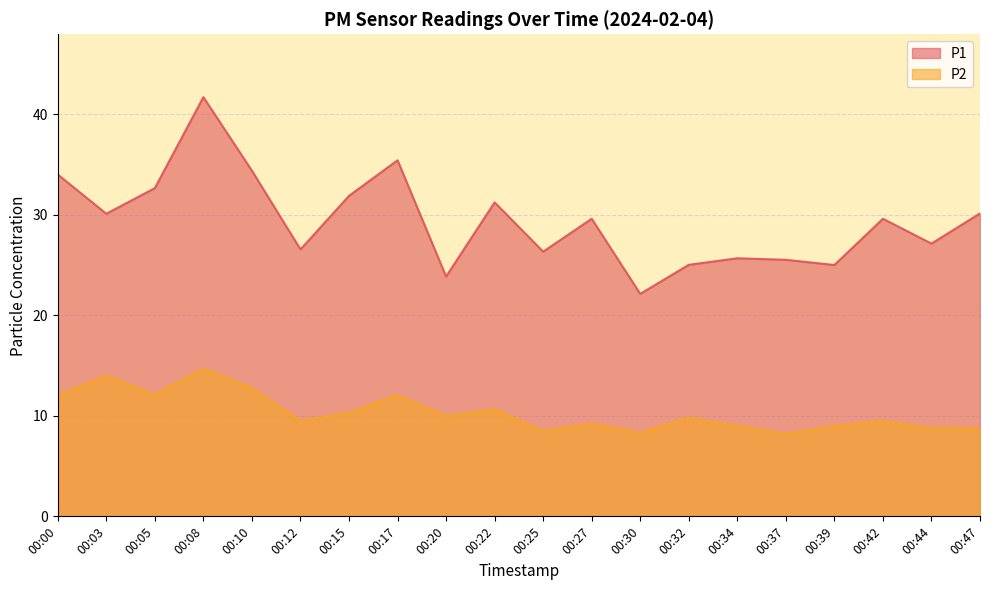

Reading right to left, transcribe all the data shown in this chart.

P1: 00:47=30.1	00:44=27.1	00:42=29.6	00:39=25.0	00:37=25.5	00:34=25.7	00:32=25.0	00:30=22.1	00:27=29.6	00:25=26.3	00:22=31.2	00:20=23.9	00:17=35.4	00:15=31.9	00:12=26.6	00:10=34.4	00:08=41.7	00:05=32.6	00:03=30.1	00:00=34.0
P2: 00:47=8.8	00:44=8.8	00:42=9.5	00:39=9.0	00:37=8.2	00:34=9.0	00:32=9.8	00:30=8.3	00:27=9.2	00:25=8.4	00:22=10.7	00:20=9.9	00:17=12.1	00:15=10.3	00:12=9.5	00:10=12.8	00:08=14.7	00:05=12.1	00:03=14.0	00:00=12.0